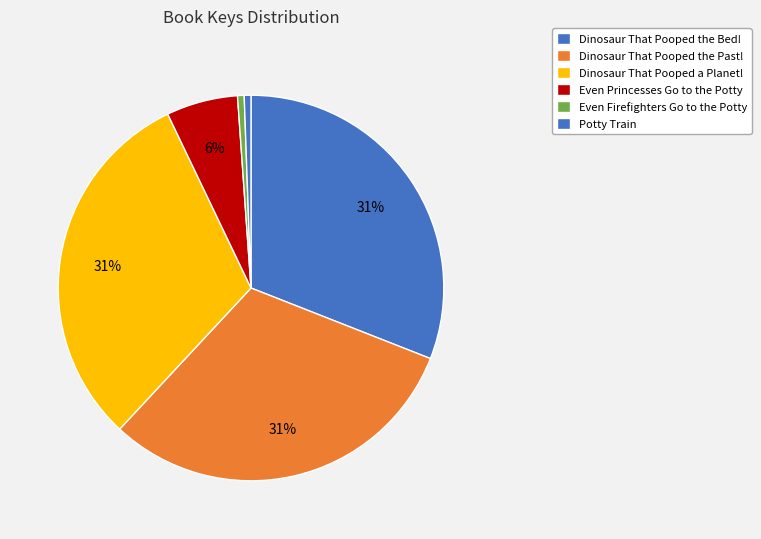

Rank the categories by value from highest to lowest.

Dinosaur That Pooped the Bed!, Dinosaur That Pooped the Past!, Dinosaur That Pooped a Planet!, Even Princesses Go to the Potty, Potty Train, Even Firefighters Go to the Potty